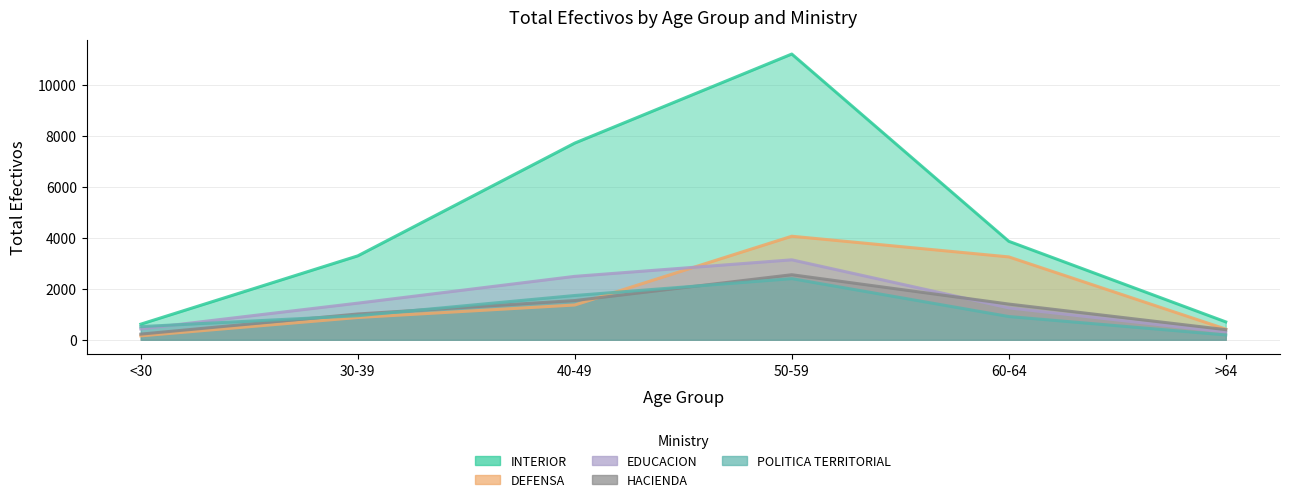

True or false: DEFENSA and INTERIOR intersect in this chart.

False